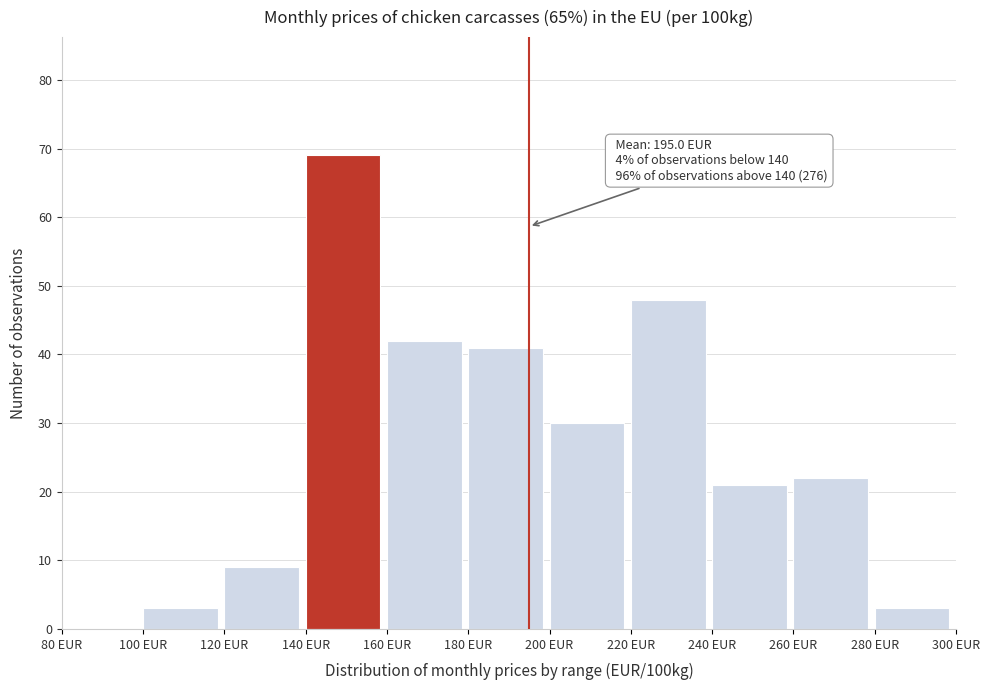

Which range on the x-axis has the tallest bar?

140 to 160